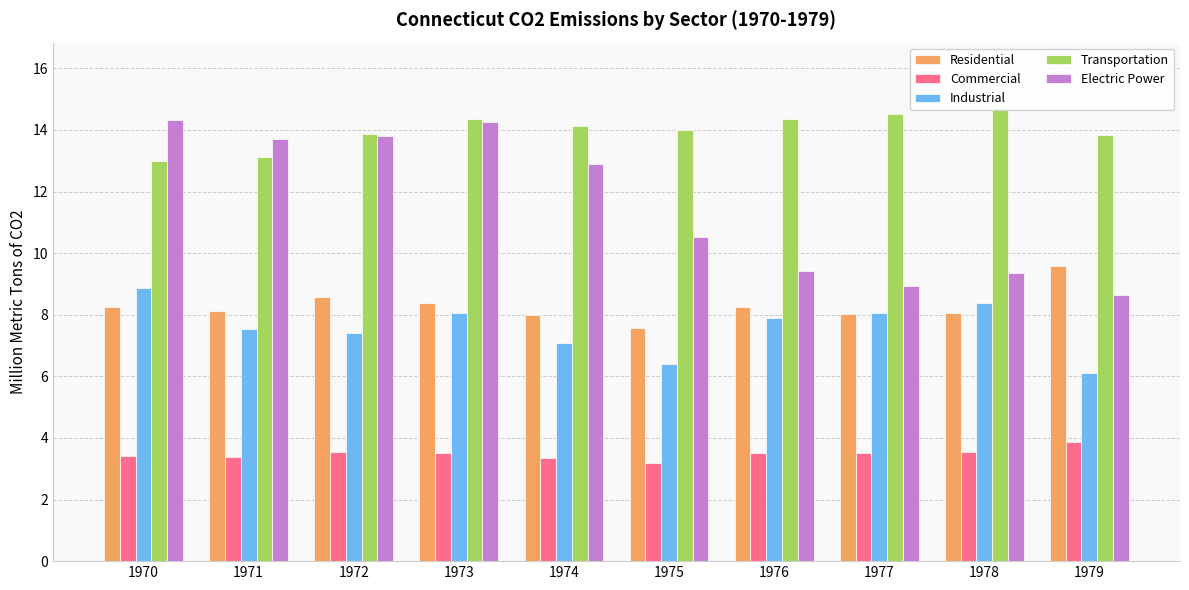

Is it true that Transportation equals 13.9 at 1972?

True